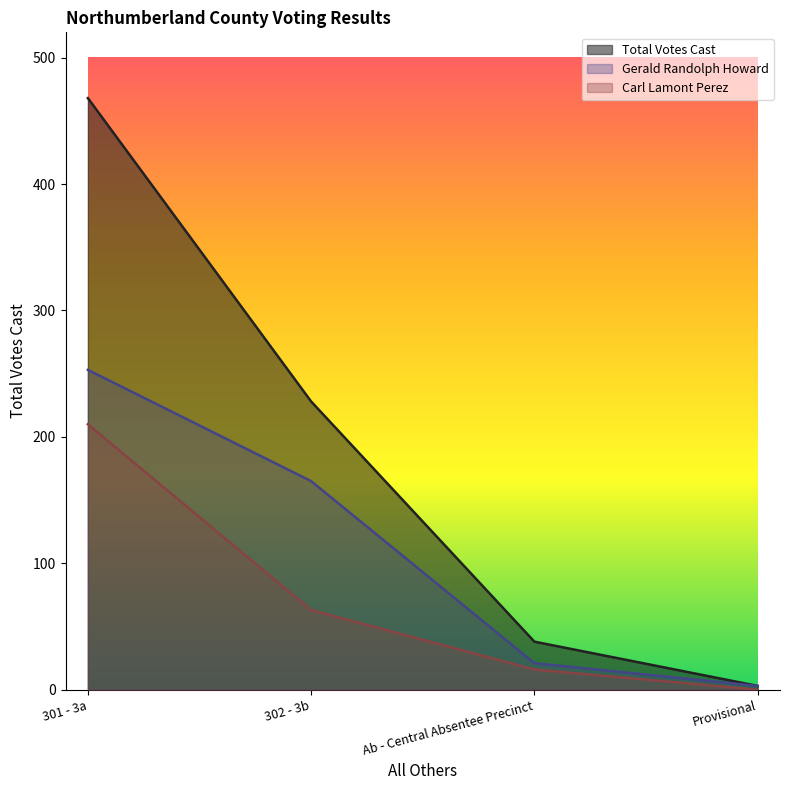

True or false: Total Votes Cast and Carl Lamont Perez cross at least once.

False